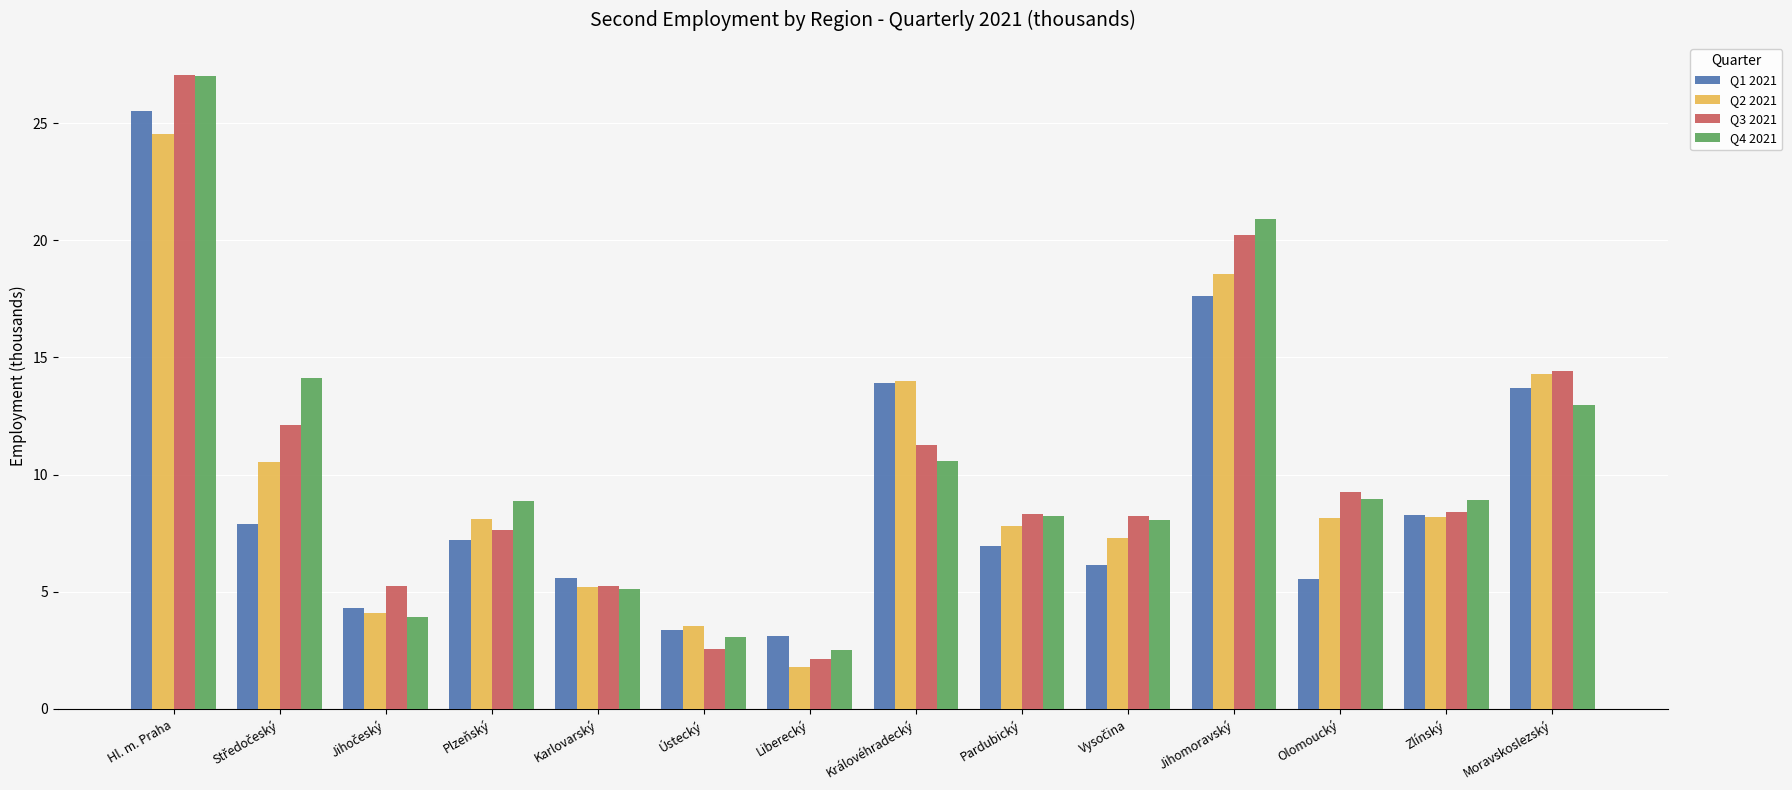

What are all the series names shown in the legend?

Q1 2021, Q2 2021, Q3 2021, Q4 2021